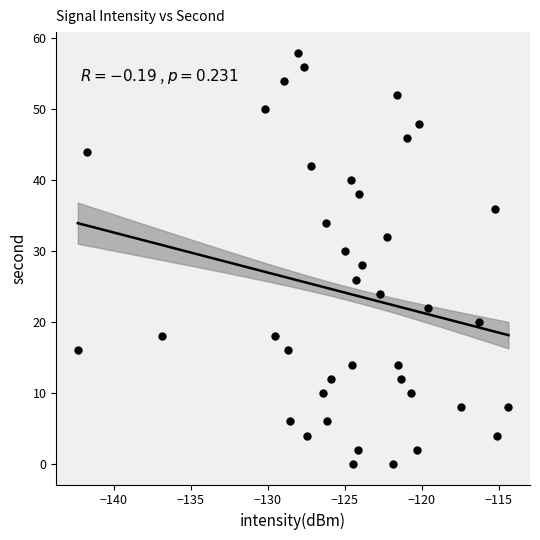

What is the range of Y values (max minus min)?

58